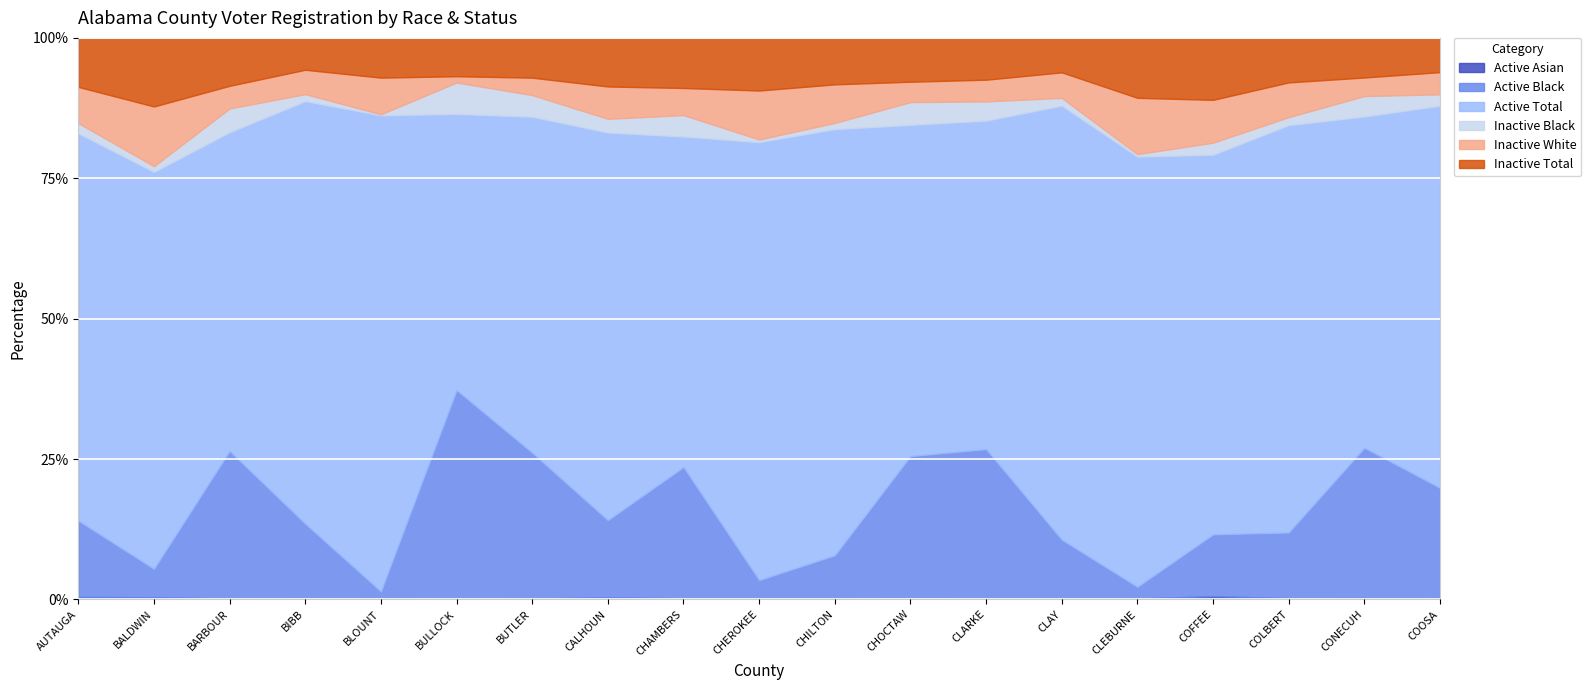

How many data points in Active Asian are above 37?

9